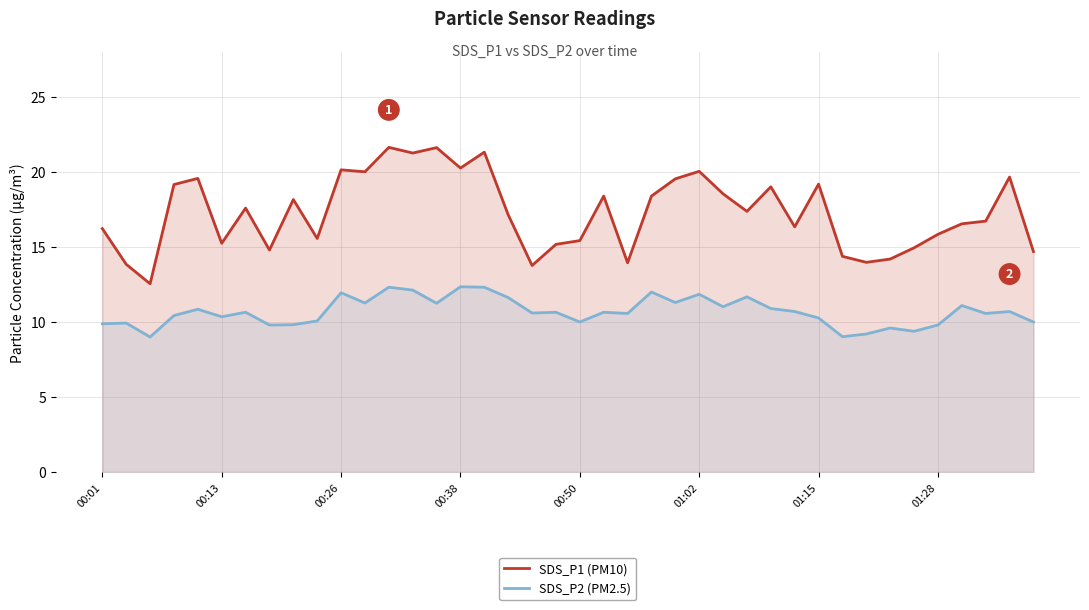

In SDS_P2 (PM2.5), how many points are lower than both neighbors (excluding endpoints)?

13